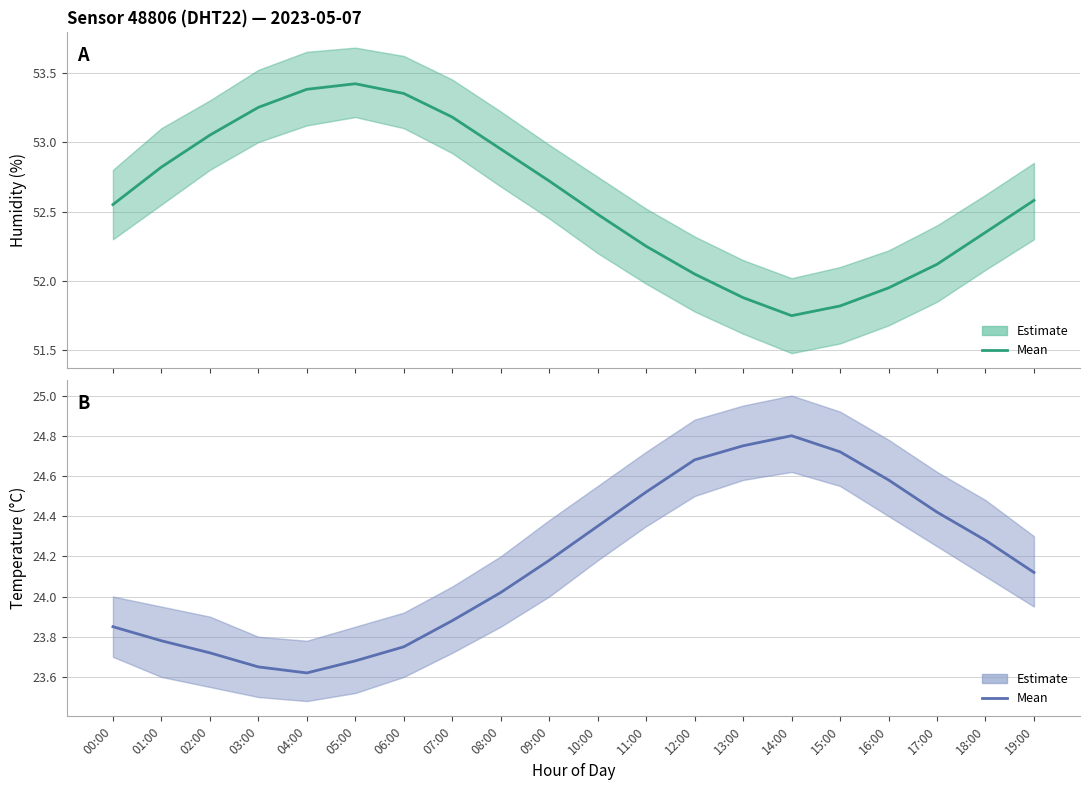

Rank the categories by value from lowest to highest.

04:00, 03:00, 05:00, 02:00, 06:00, 01:00, 00:00, 07:00, 08:00, 19:00, 09:00, 18:00, 10:00, 17:00, 11:00, 16:00, 12:00, 15:00, 13:00, 14:00